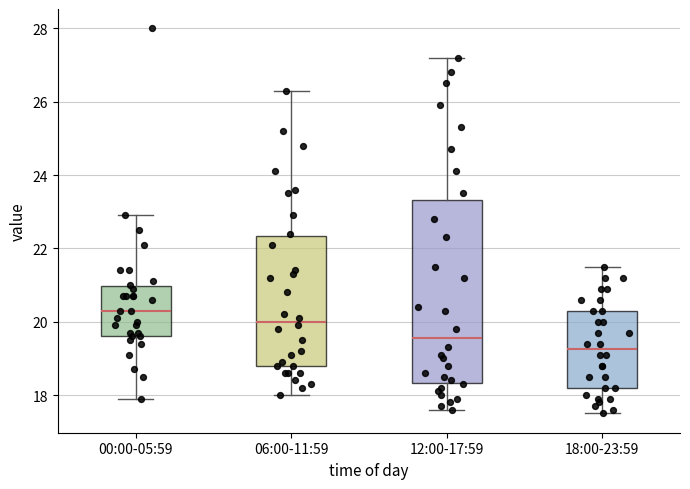

Which box has the lowest median line?

18:00-23:59